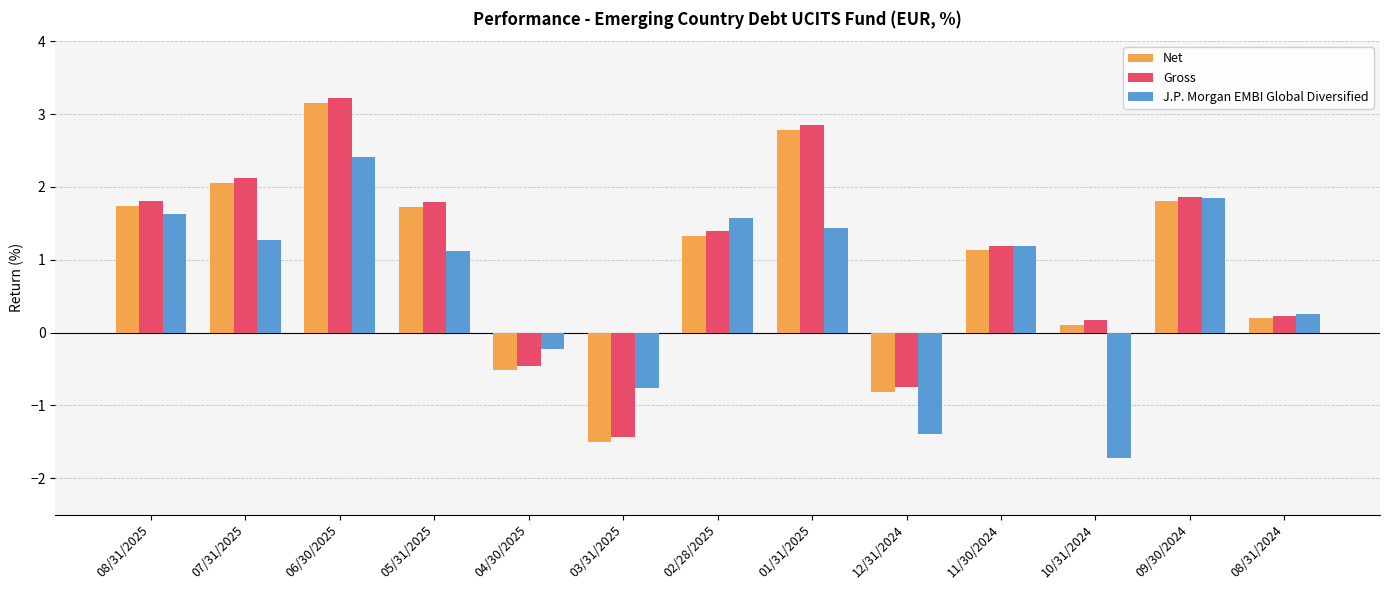

What are all the series names shown in the legend?

Net, Gross, J.P. Morgan EMBI Global Diversified